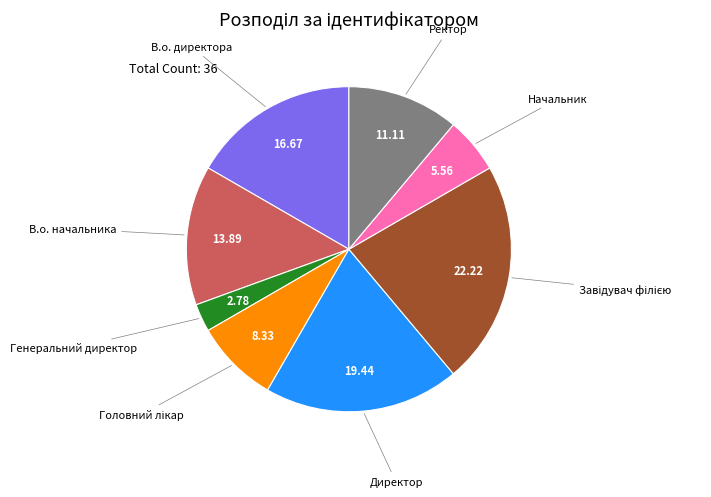

Which category has the smallest portion of the pie?

Генеральний директор